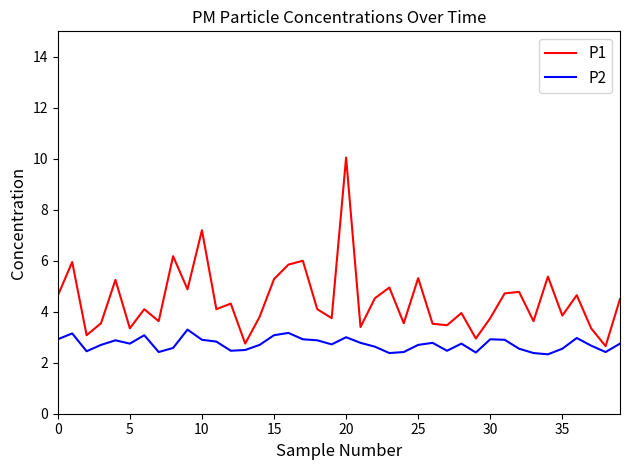

Which series has the largest total across all categories?

P1